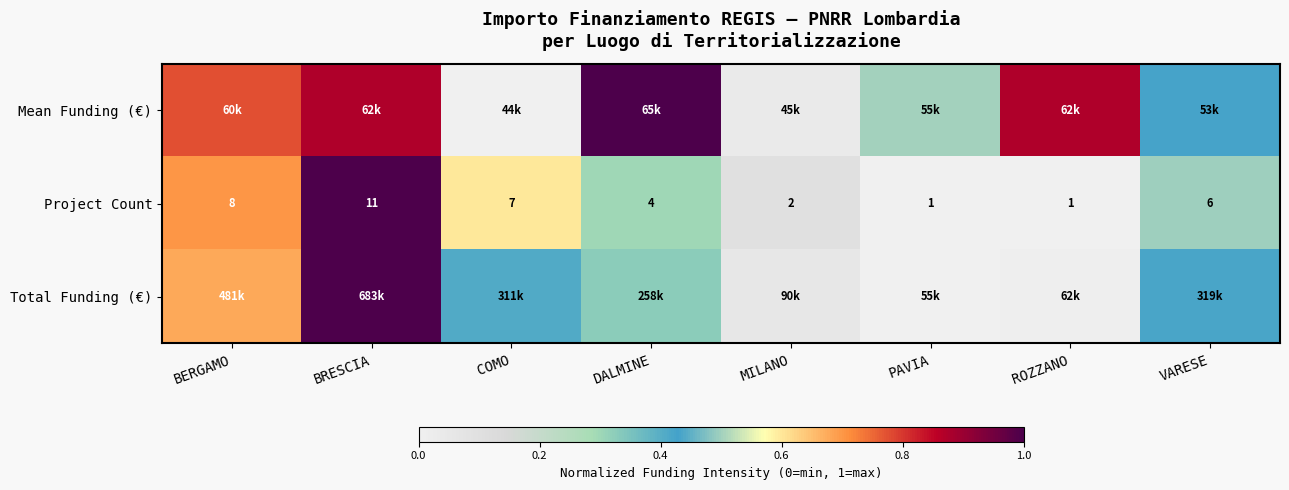

How many data points does each series have?

8